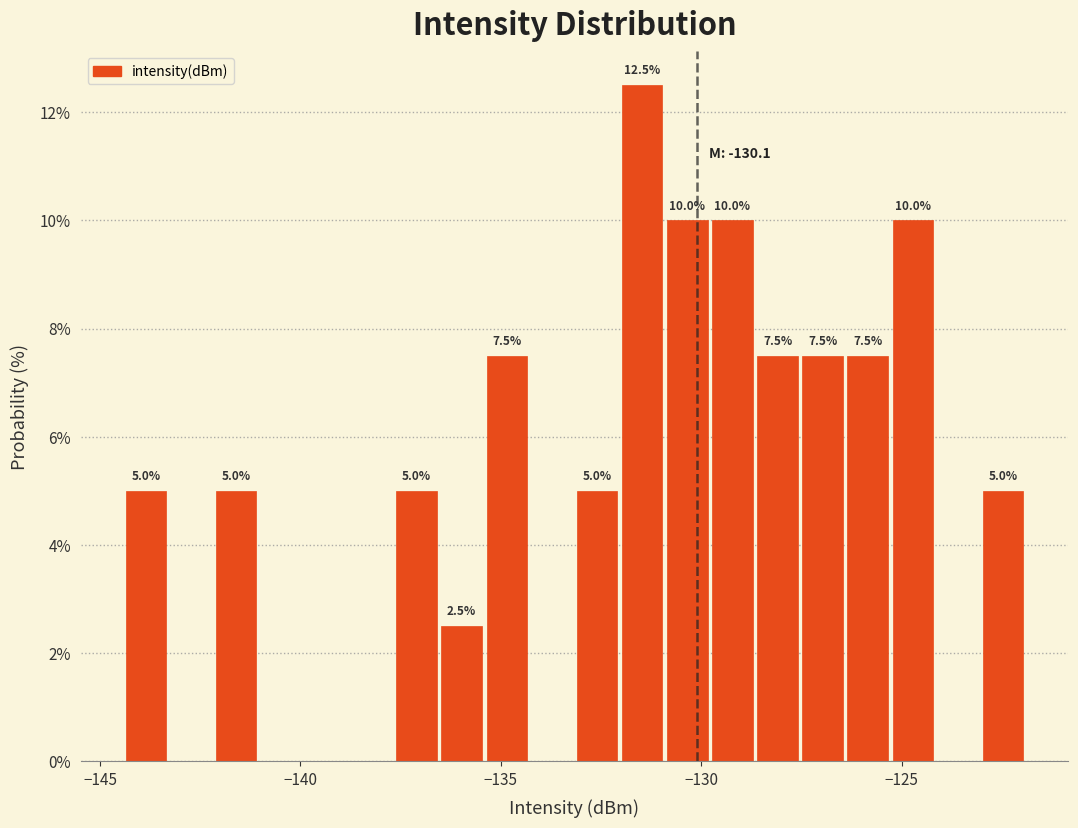

Read against the x-axis, roughly where is the centre of the tallest bar?

-131.5